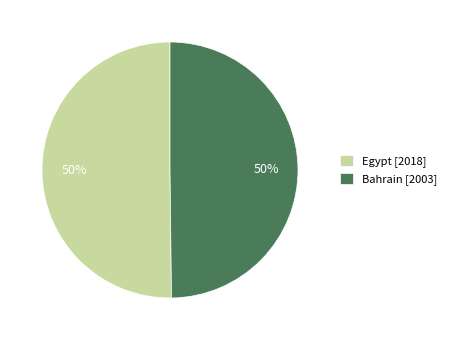

To the nearest percent, what portion does Bahrain [2003] represent?

50%